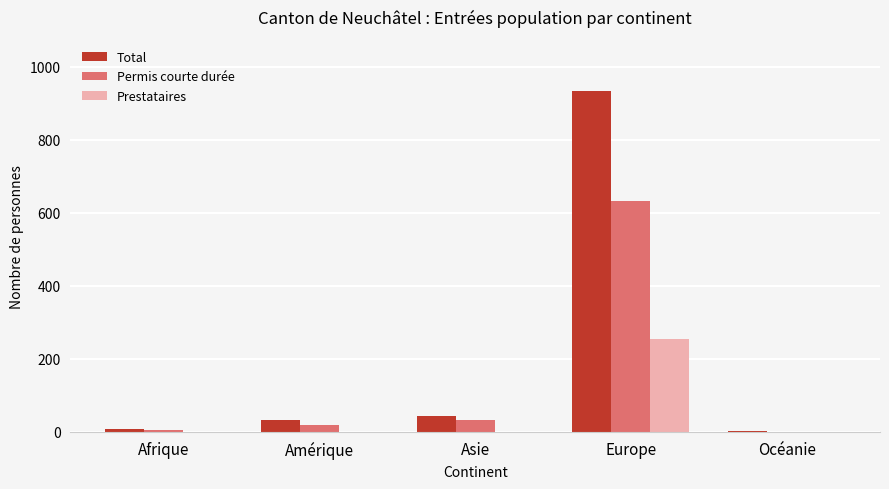

At which category is the sum across all series the highest?

Europe